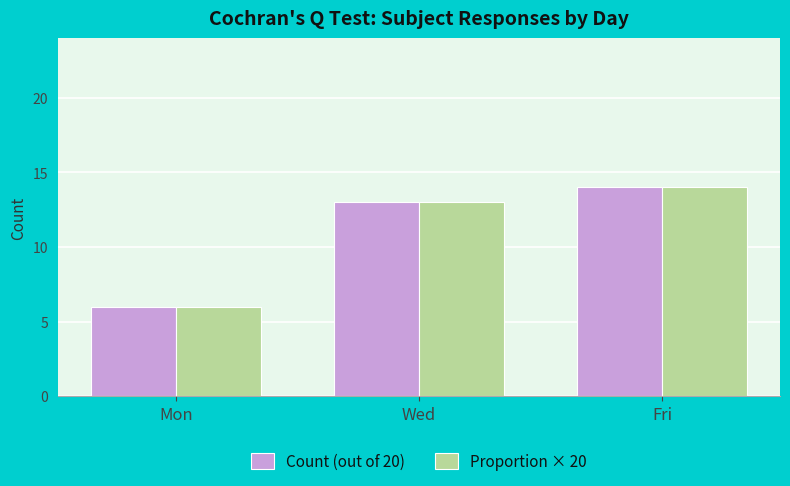

Is it true that Count (out of 20) equals 14 at Fri?

True